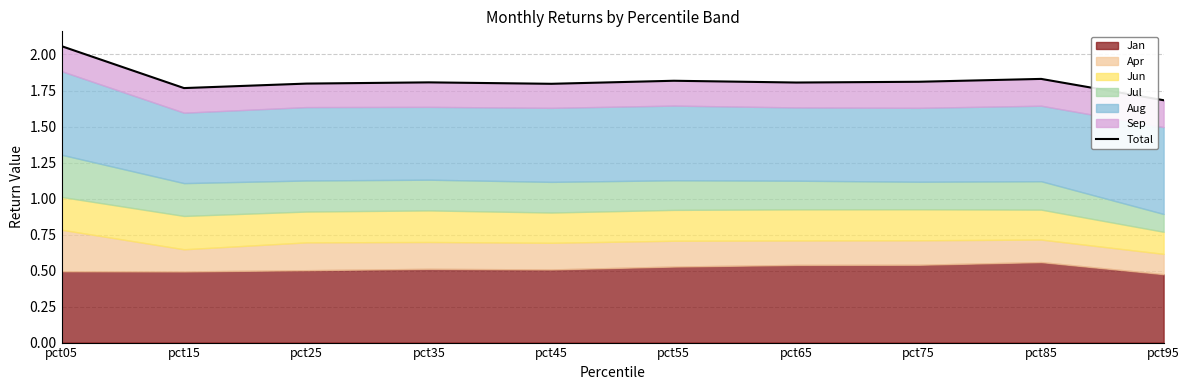

At which category does the chart reach its peak across all series?

pct05